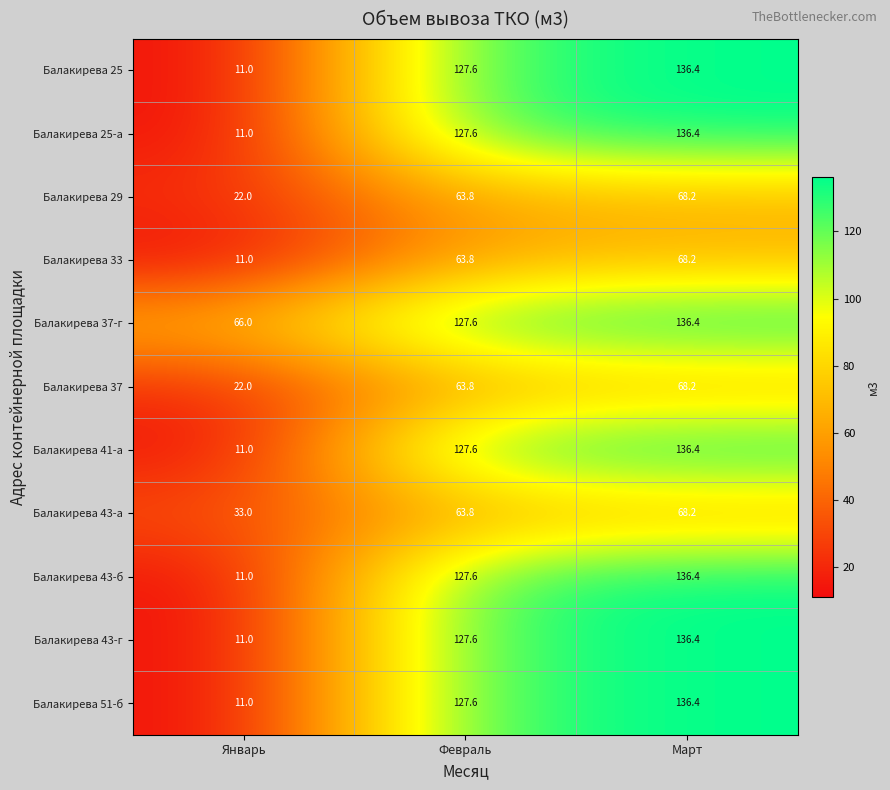

Where is Балакирева 43-а nearest to the value 50?

Февраль